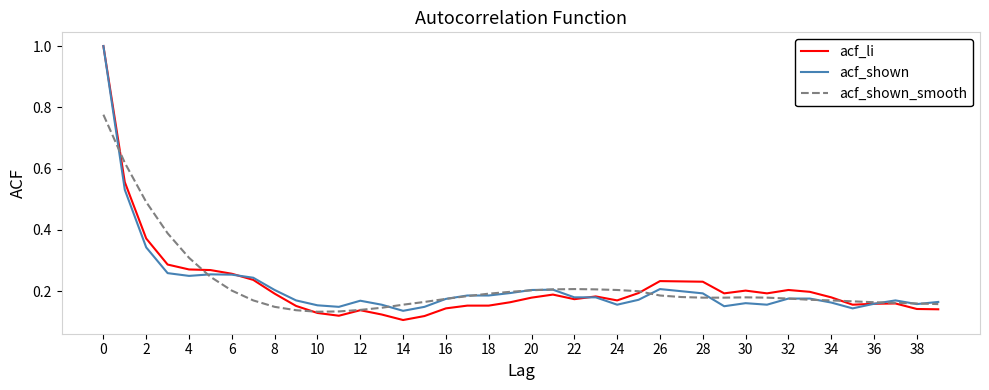

Which series has the largest range (max minus min)?

acf_li